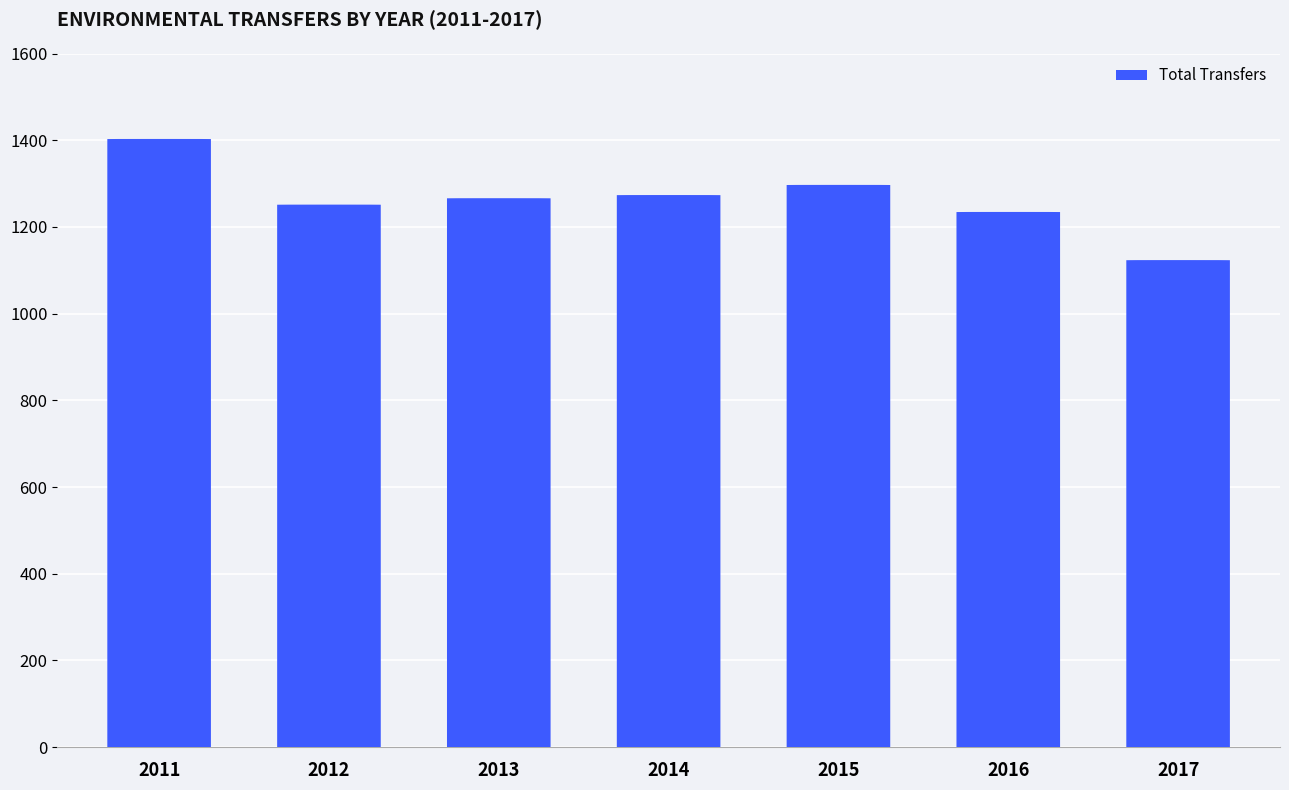

How many categories are shown in the chart?

7